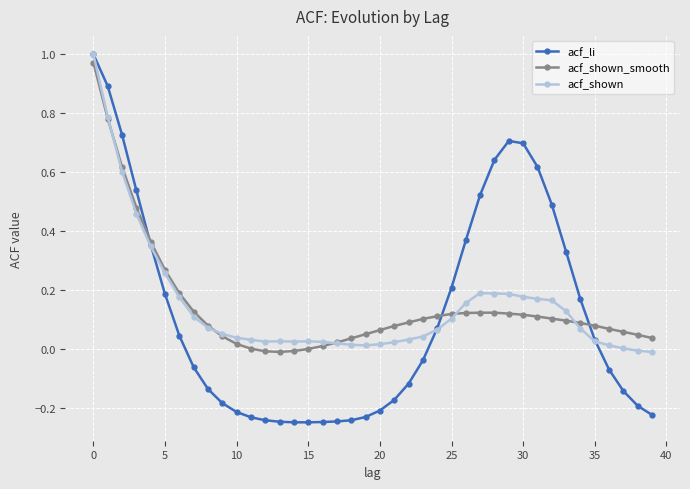

Which series has the largest range (max minus min)?

acf_li